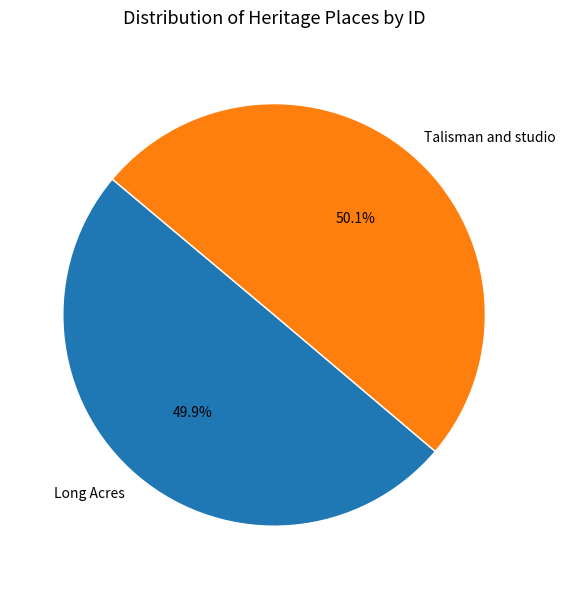

Is there any slice that represents more than half of the pie?

Yes